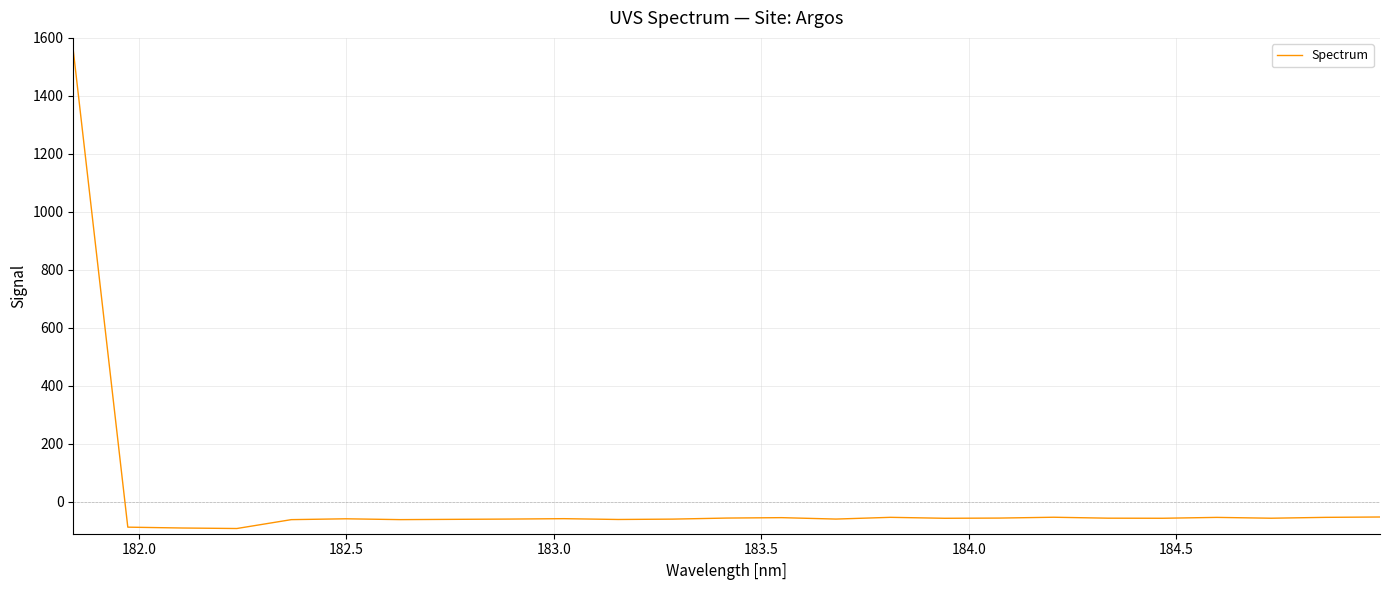

What is the maximum value shown in the chart?

1556.9